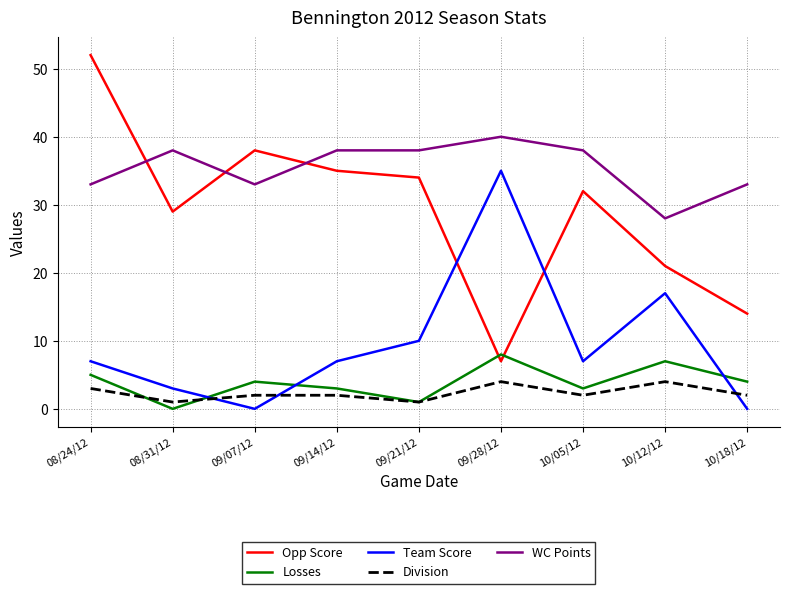

True or false: Opp Score and Team Score intersect in this chart.

True